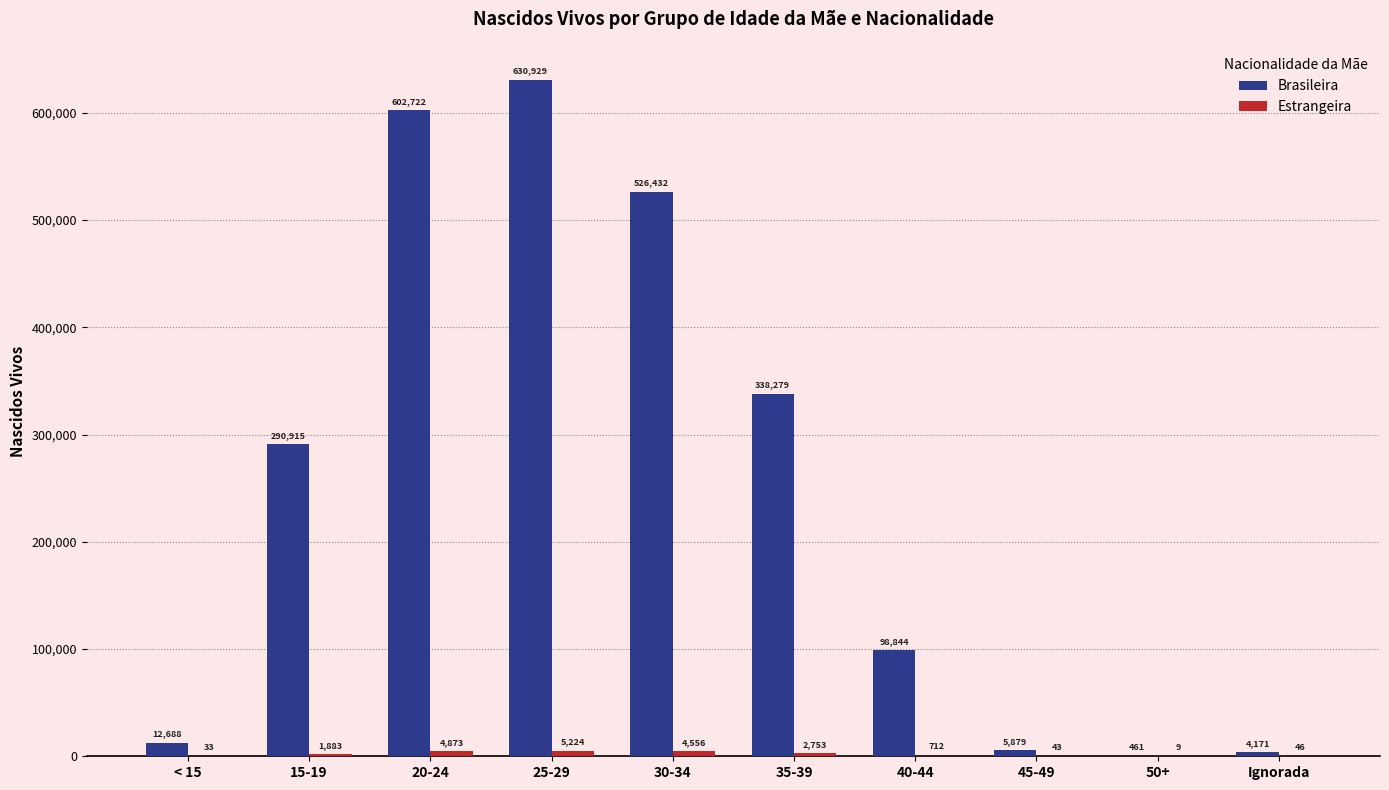

At which label is Brasileira closest to 315695?

35-39